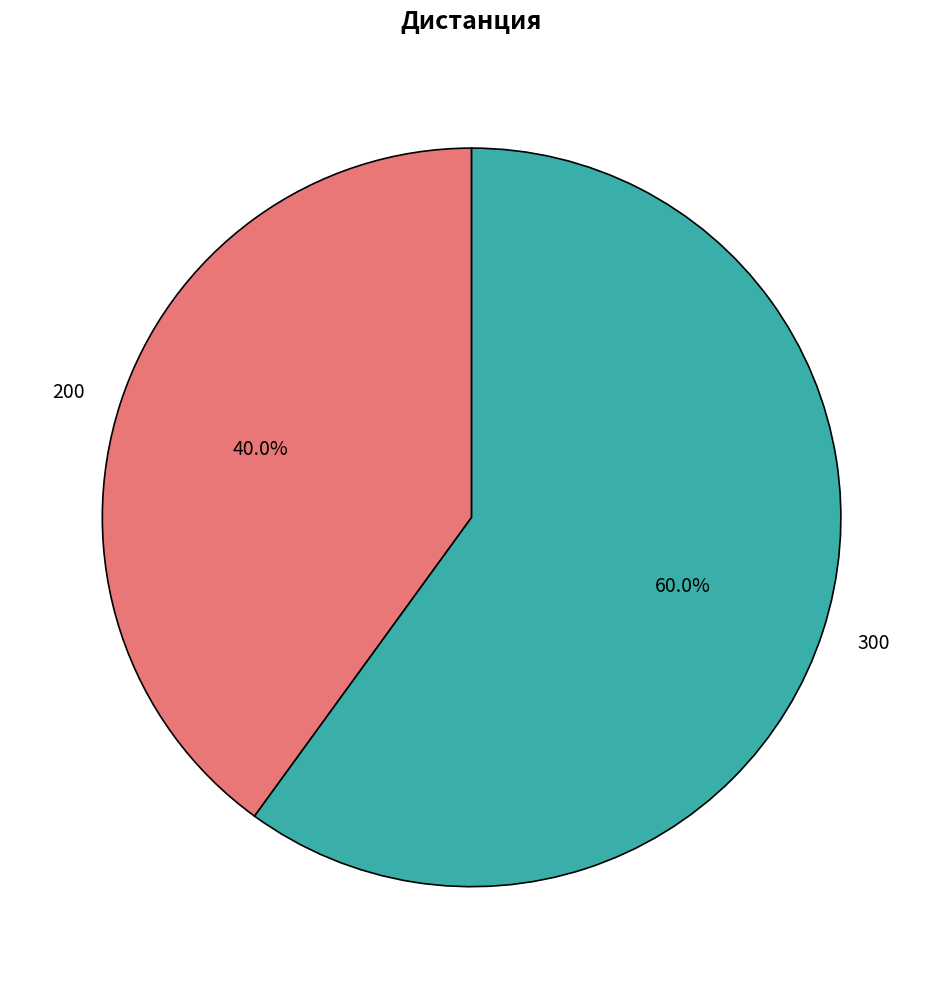

The 300 slice represents 60% of the pie. True or false?

True